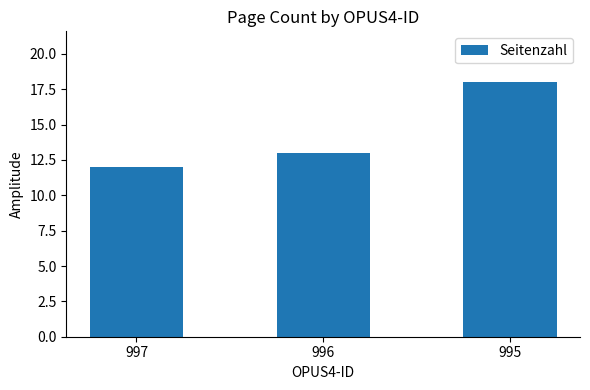

How many categories are shown in the chart?

3